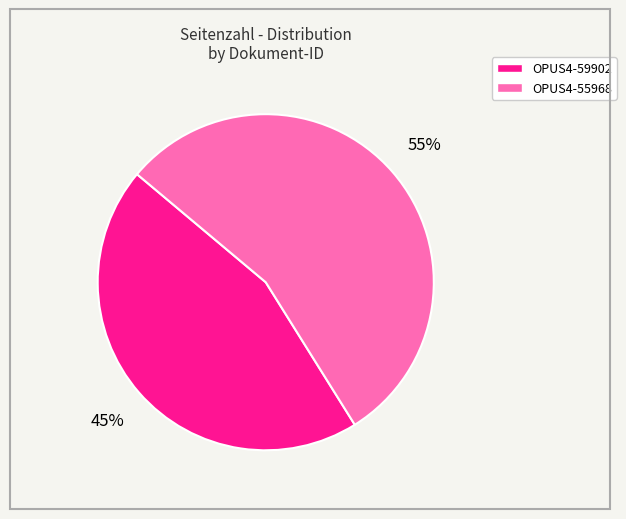

To the nearest percent, what portion does OPUS4-59902 represent?

45%